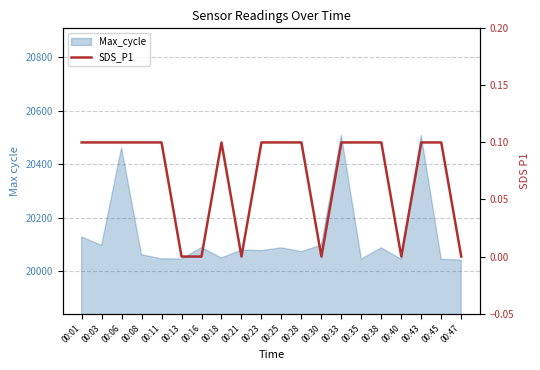

At which category does the chart reach its peak across all series?

00:01